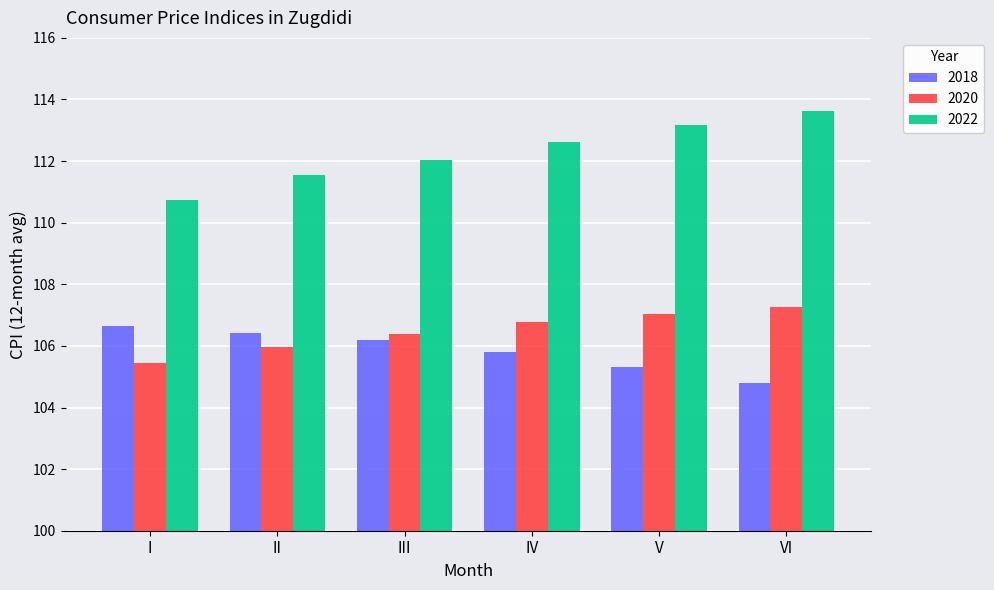

What is the average value of the 2022 series?

112.3